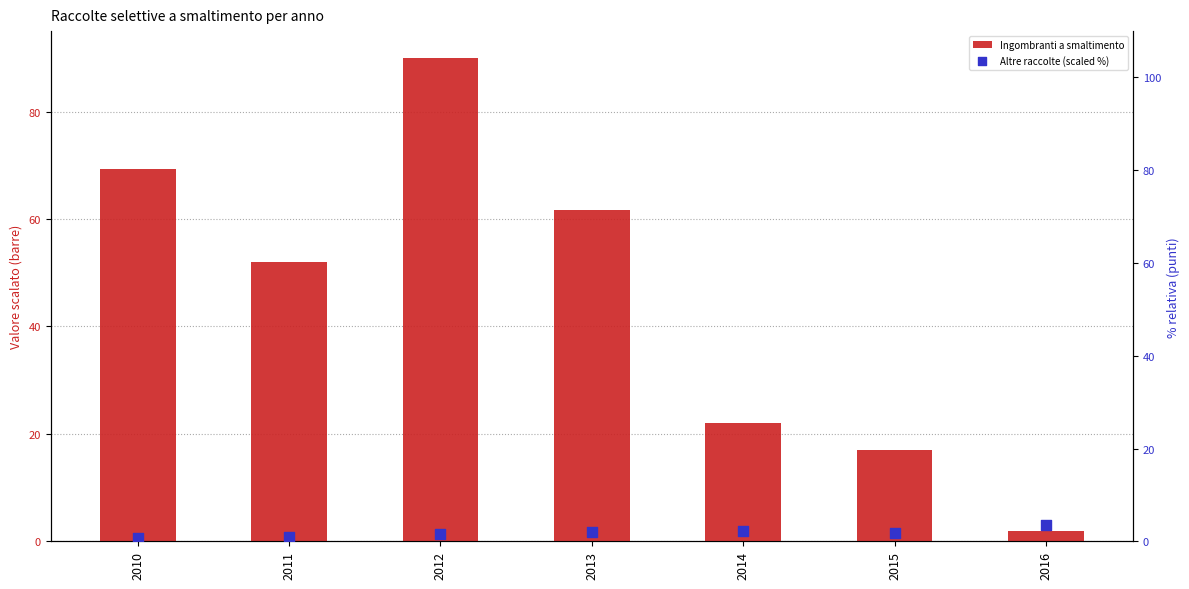

Which series has the largest Y range (max minus min)?

Ingombranti a smaltimento